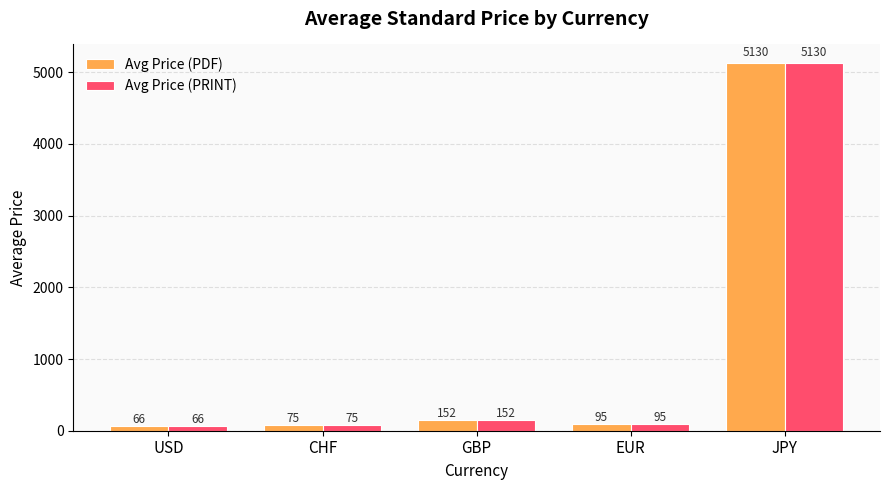

Which category has the lowest value across all series?

USD